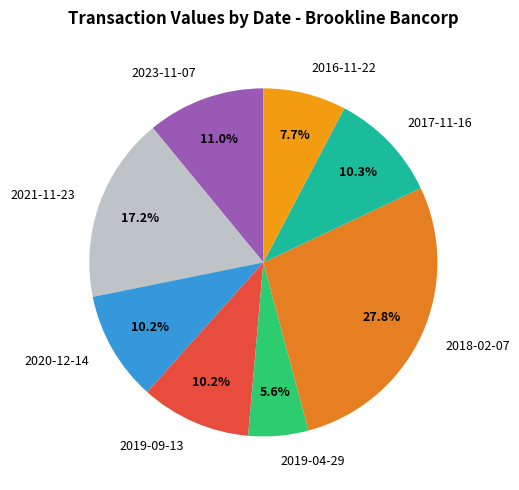

True or false: 2019-09-13 accounts for 10% of the total.

True